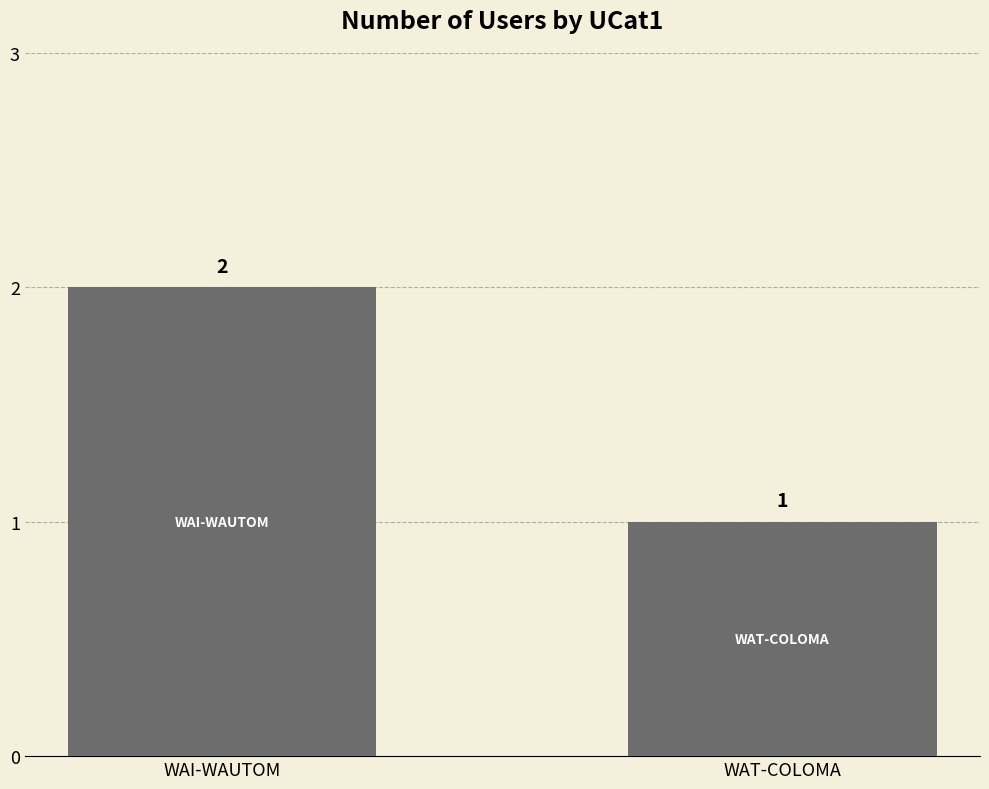

List the labels in order of value, largest first.

WAI-WAUTOM, WAT-COLOMA